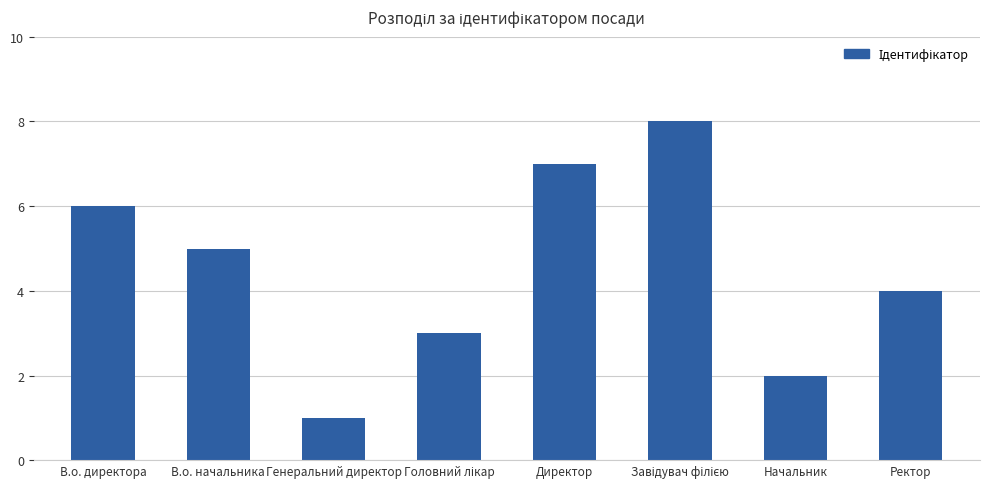

Does the chart contain stacked bars?

No